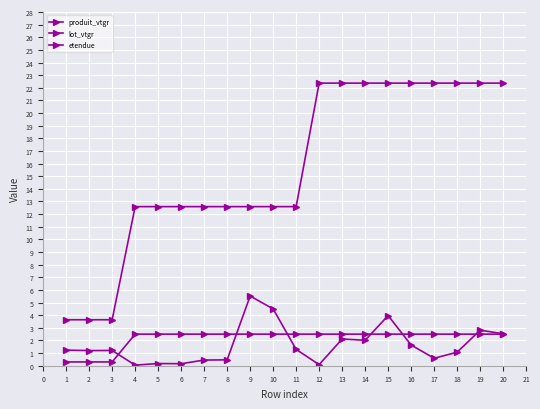

How many distinct data groups are displayed?

3